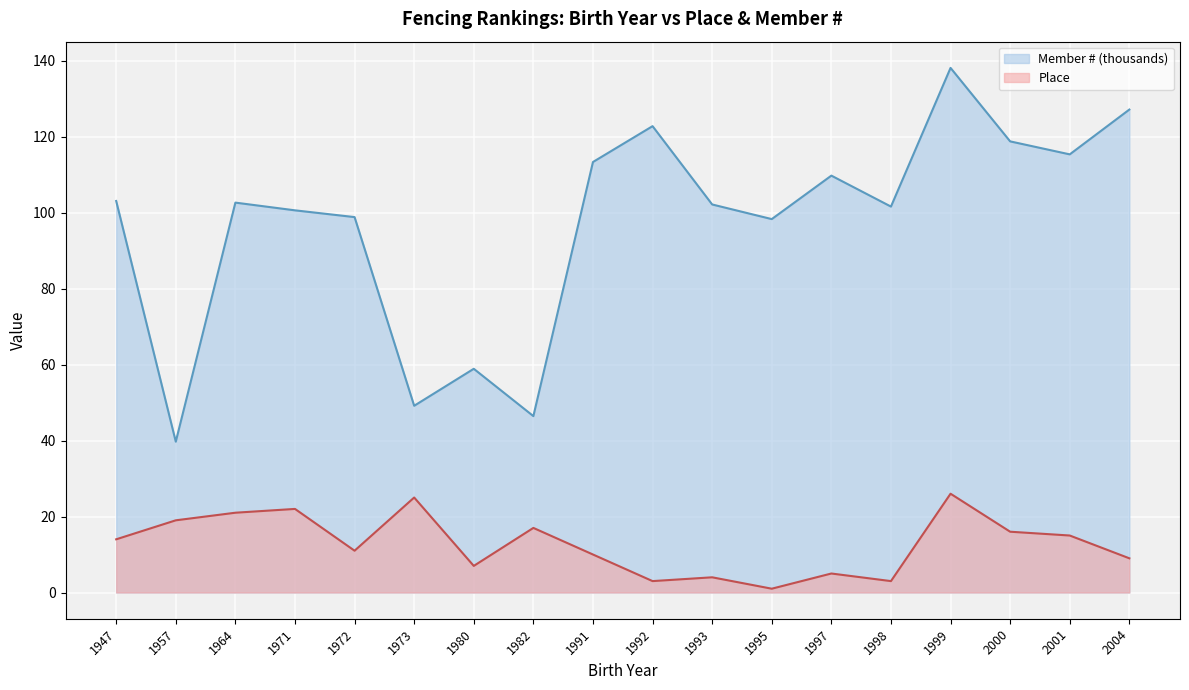

True or false: Member # (thousands) and Place intersect in this chart.

False